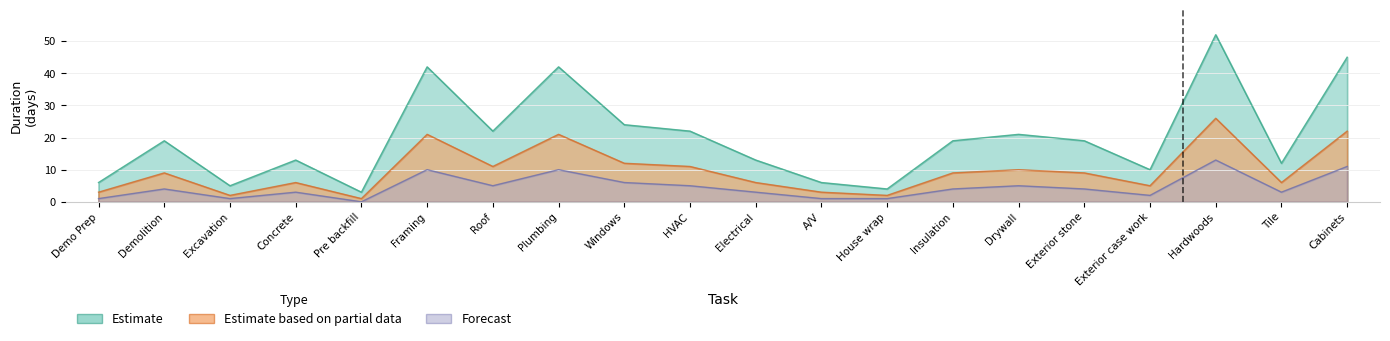

Where is Estimate nearest to the value 27?

Windows